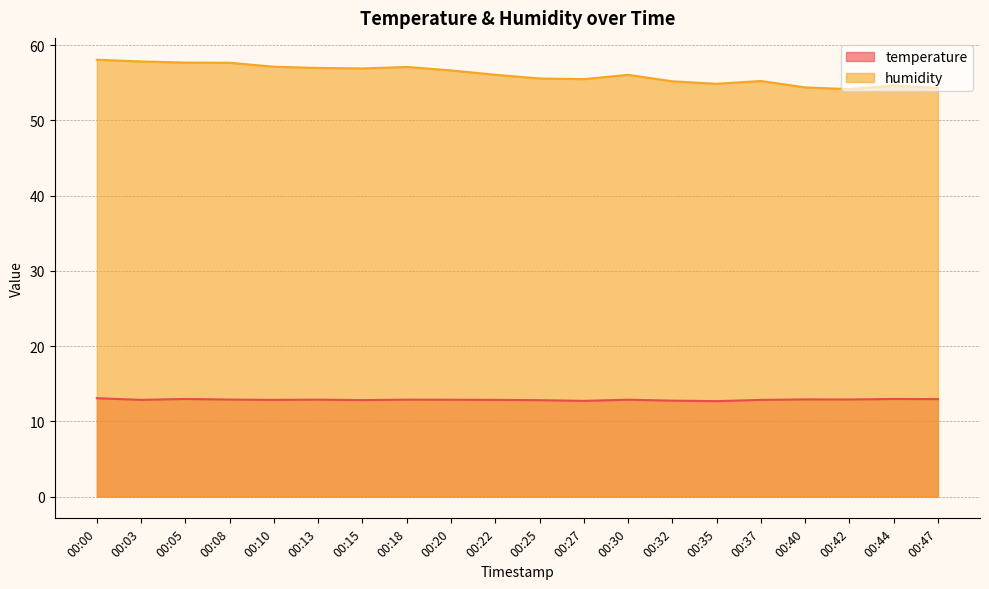

True or false: humidity and temperature intersect in this chart.

False